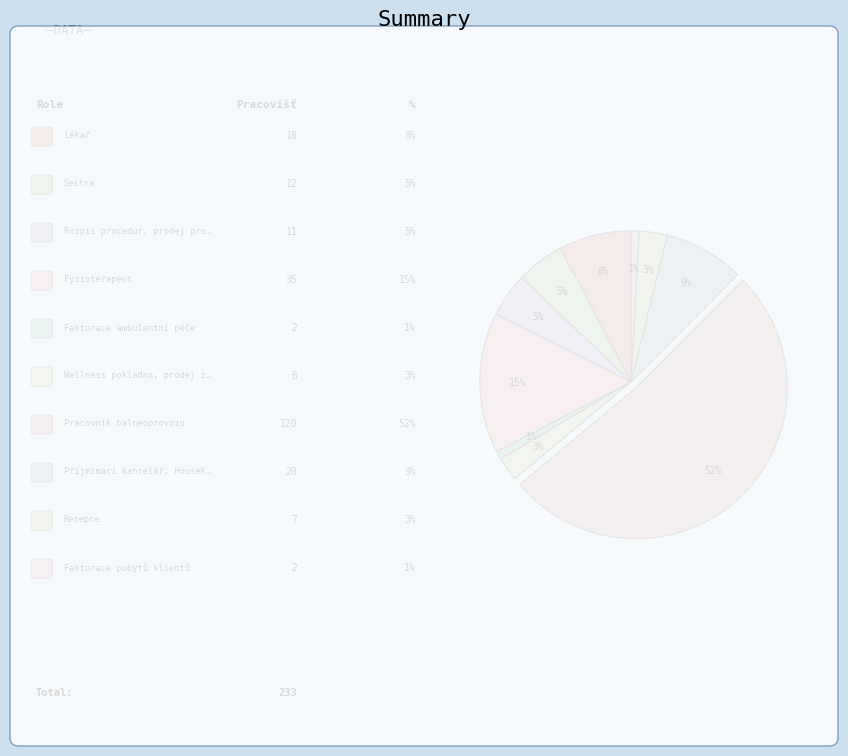

How many slices are in this pie chart?

10